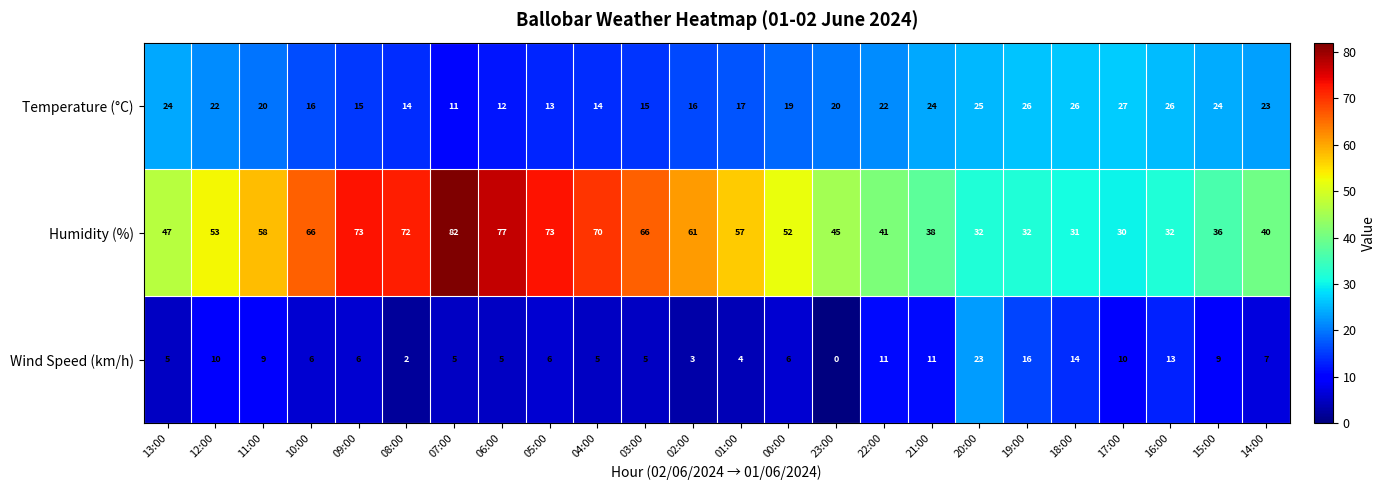

What is the sum of the Temperature (°C) values at 05:00 and 20:00?

38